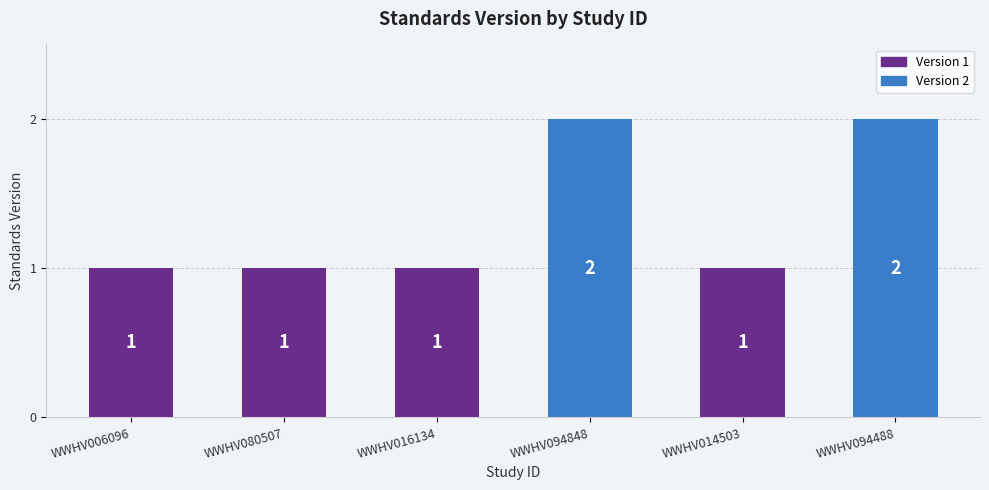

What is the smallest value displayed?

1